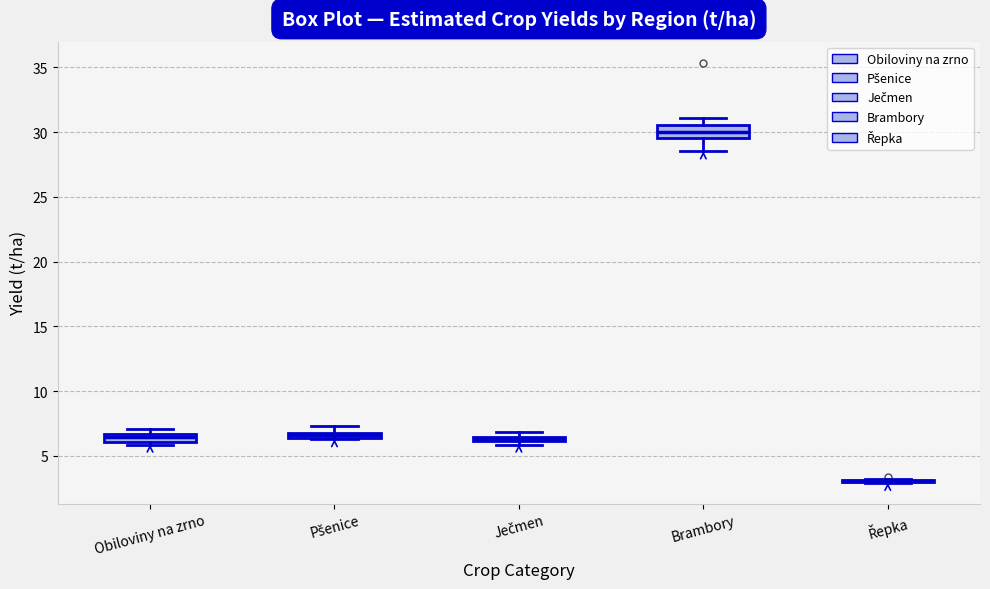

Where is the upper edge of the box for Ječmen on the y-axis? The values are not printed on the chart, so give them approximately, as read against the axis.

6.5